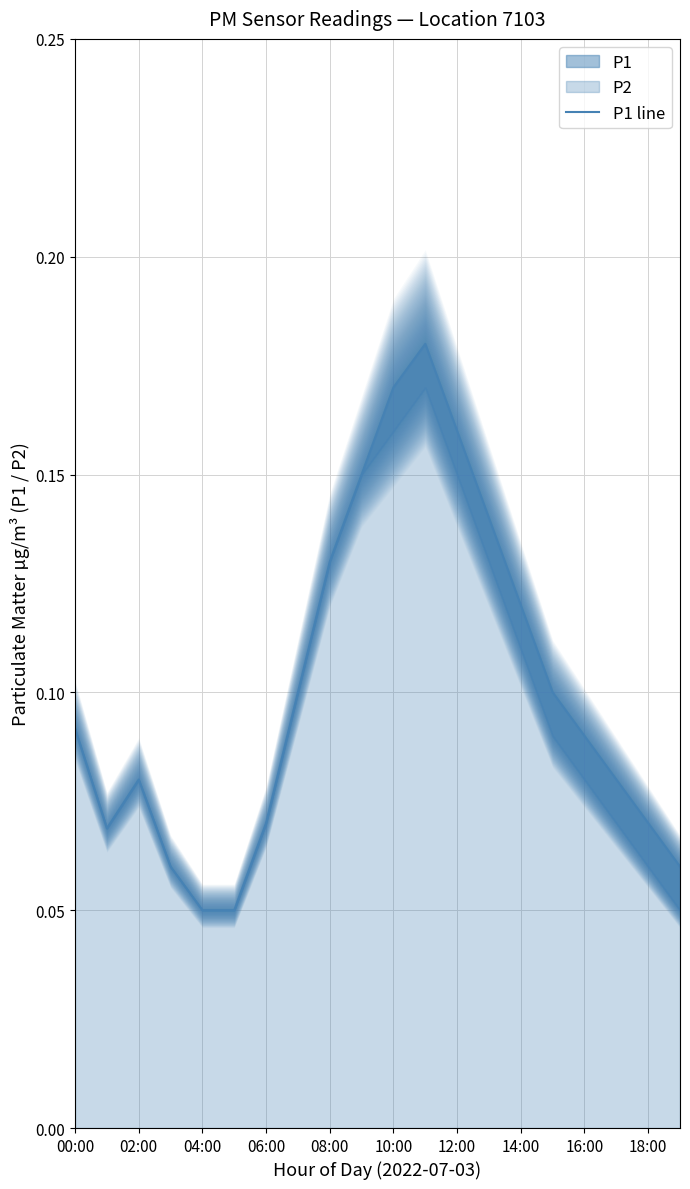

At which category does the chart reach its peak across all series?

11